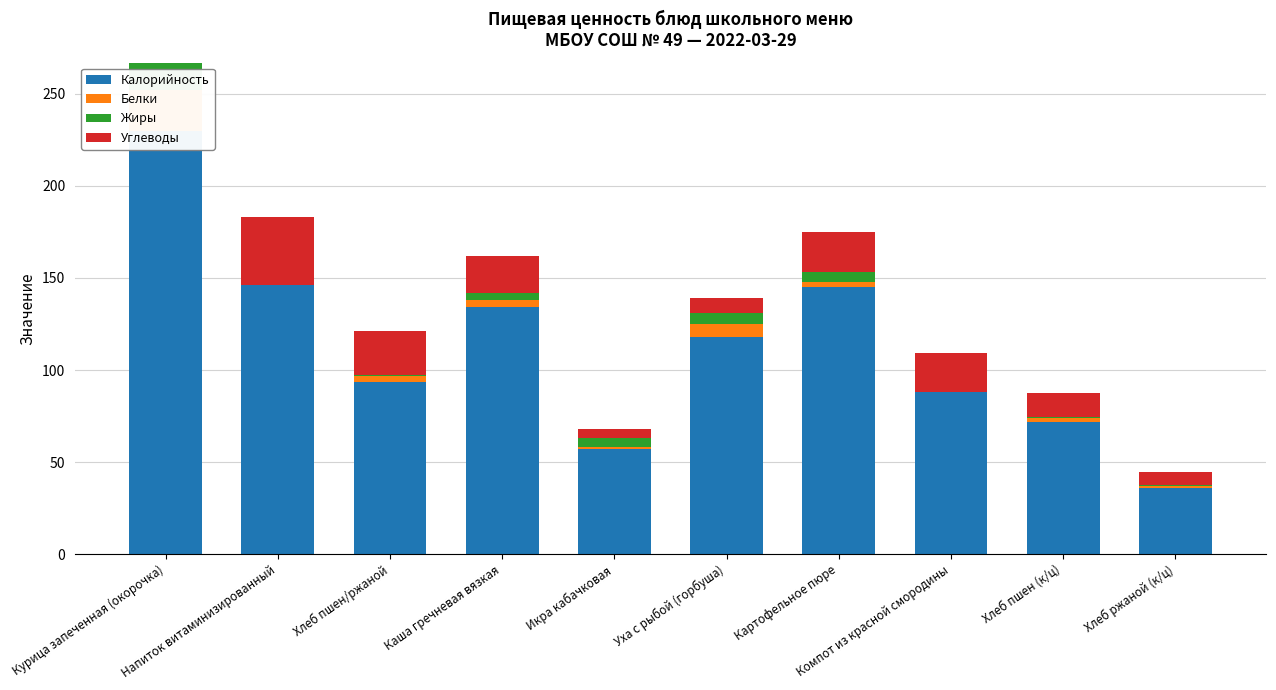

At which category is the sum across all series the highest?

Курица запеченная (окорочка)